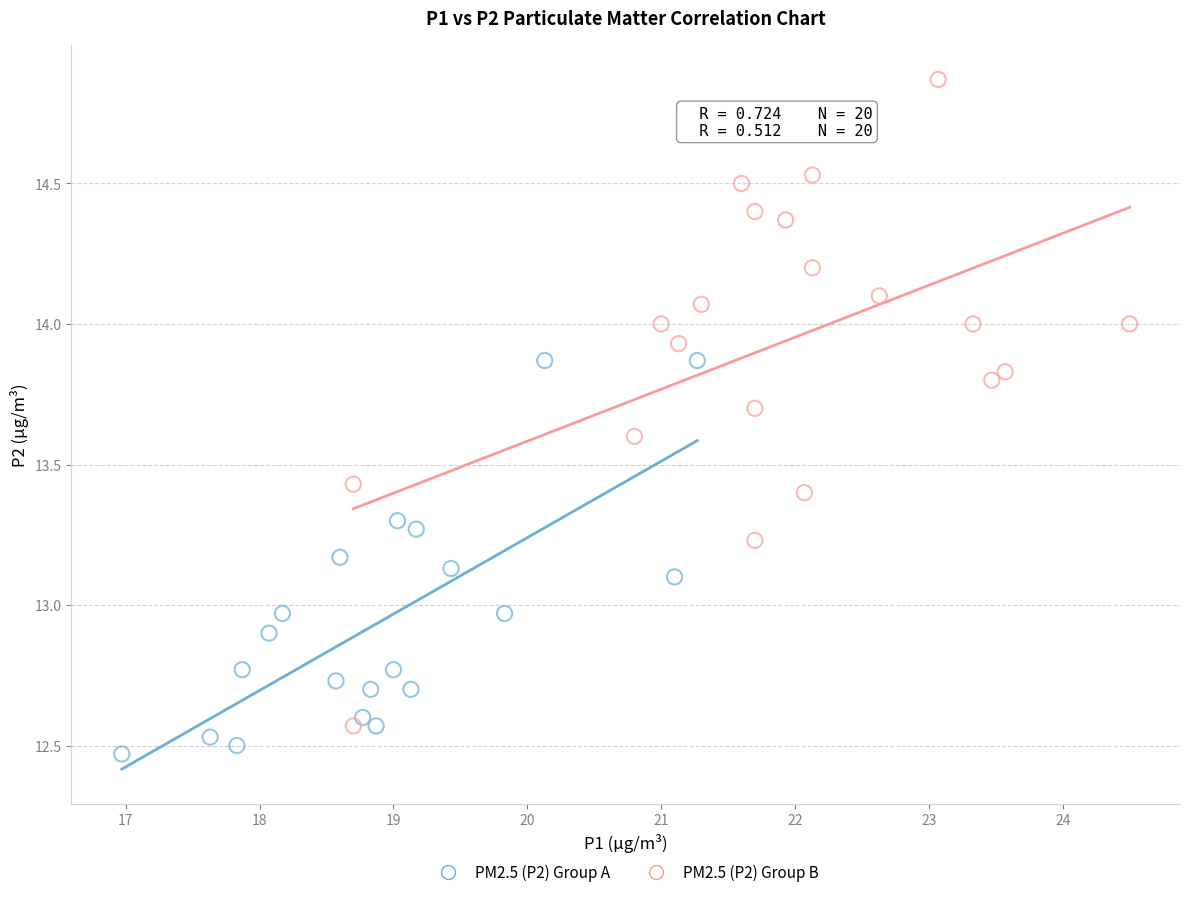

What are all the series names shown in the legend?

PM2.5 (P2) Group A, PM2.5 (P2) Group B